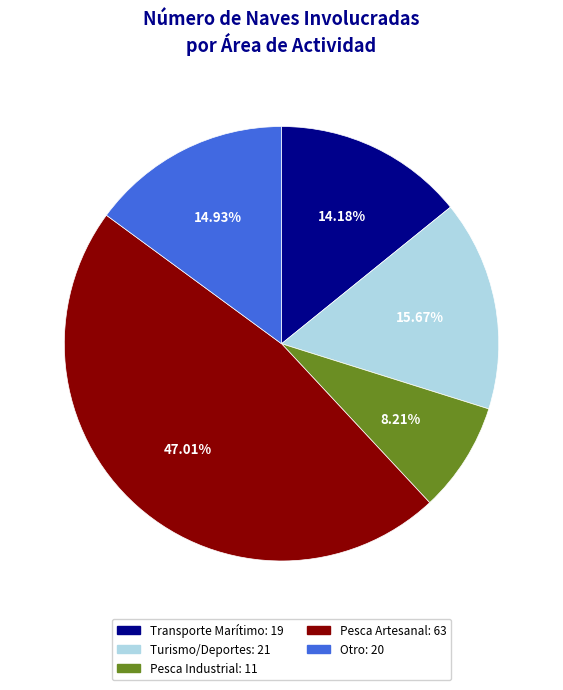

What percentage is the Pesca Artesanal slice, to the nearest percent?

47%